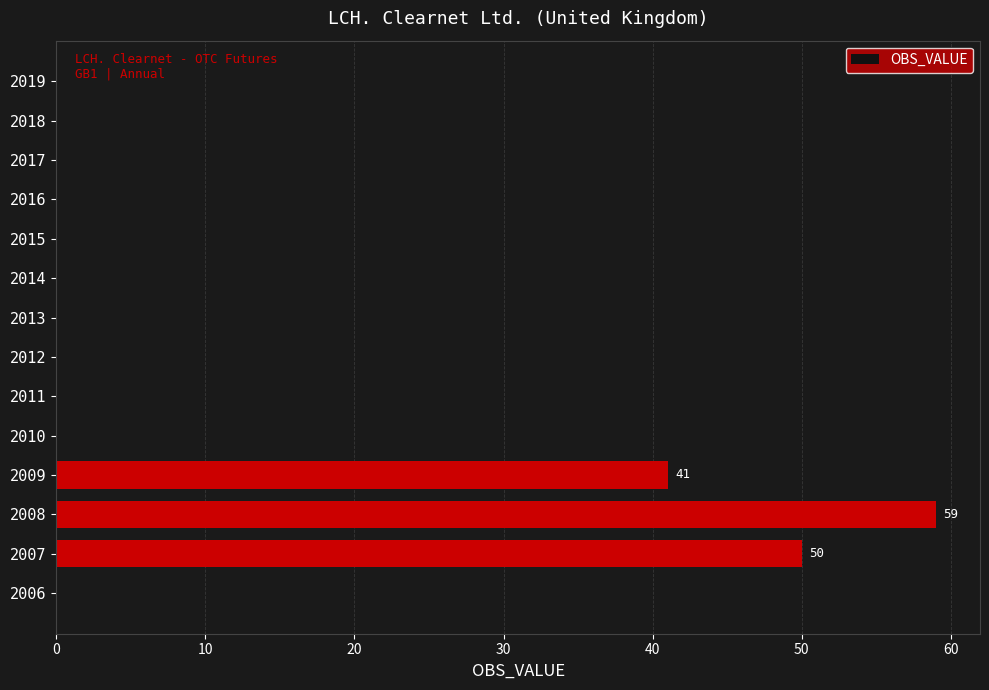

Are the bars horizontal?

Yes